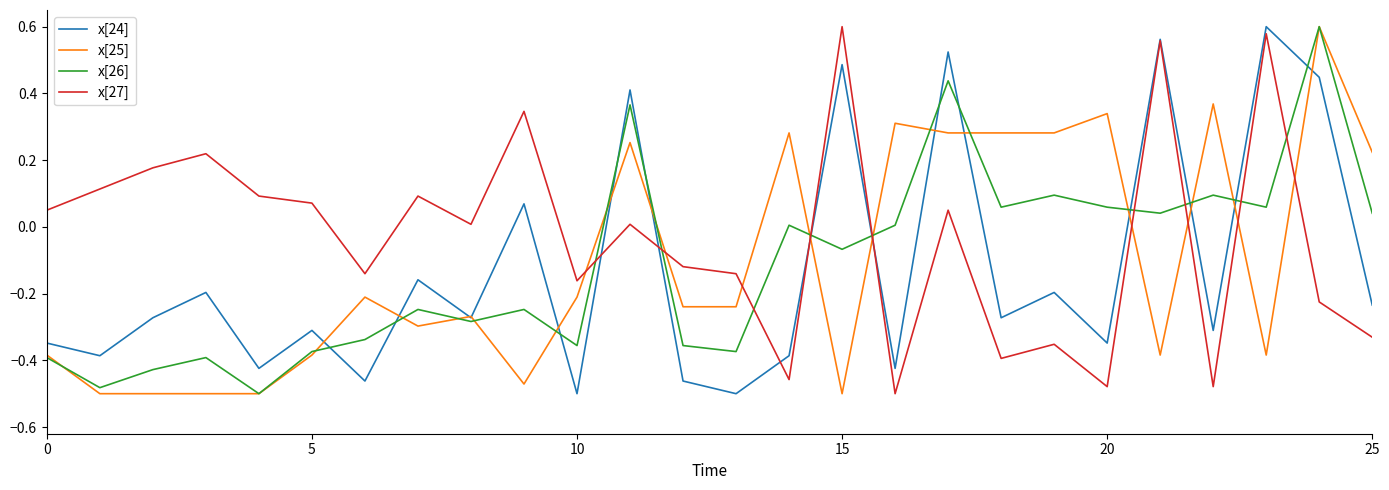

How many times do x[26] and x[27] cross each other?

9